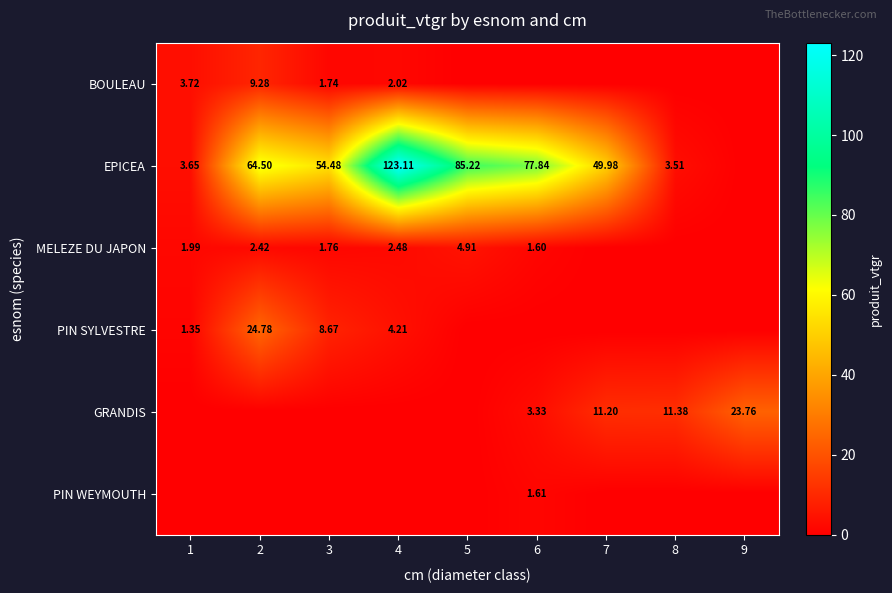

Is the value of PIN SYLVESTRE at 8 greater than the value of EPICEA at 5?

No